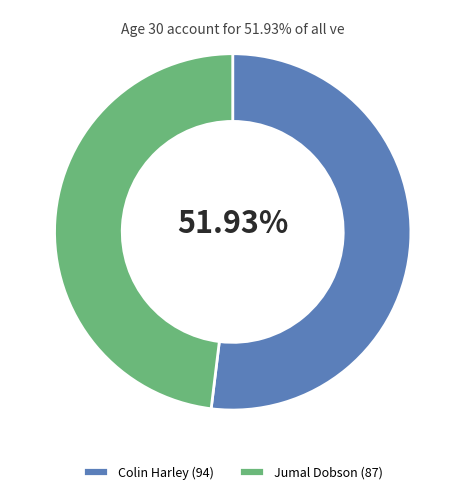

Does any single category account for the majority?

Yes